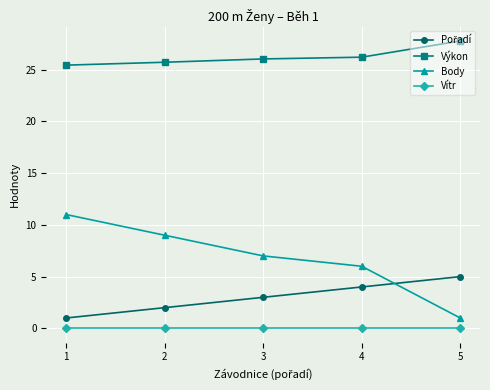

True or false: Vítr and Výkon cross at least once.

False